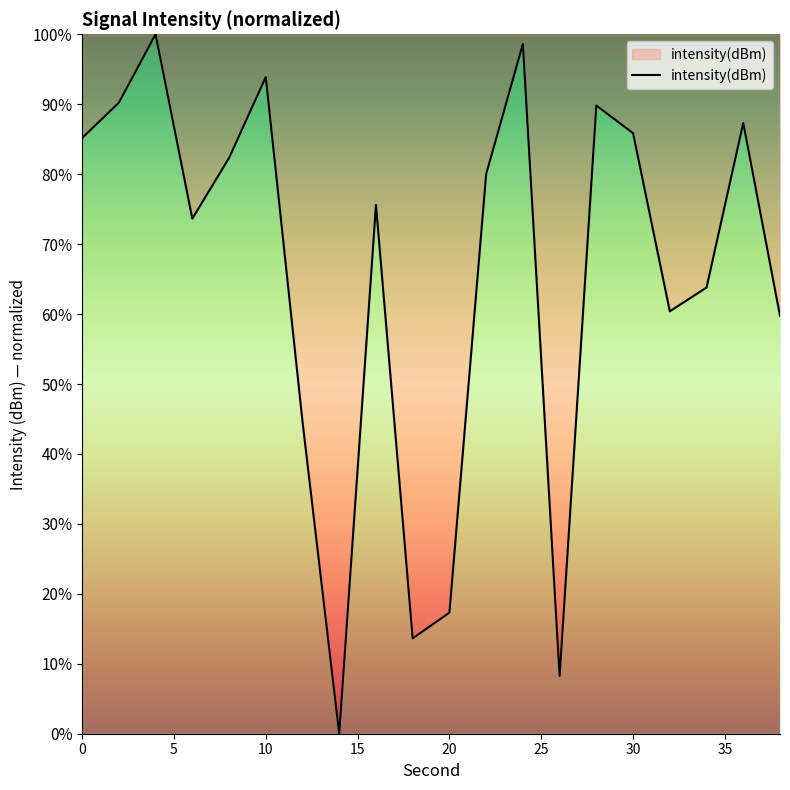

How many lines are shown in the chart?

1